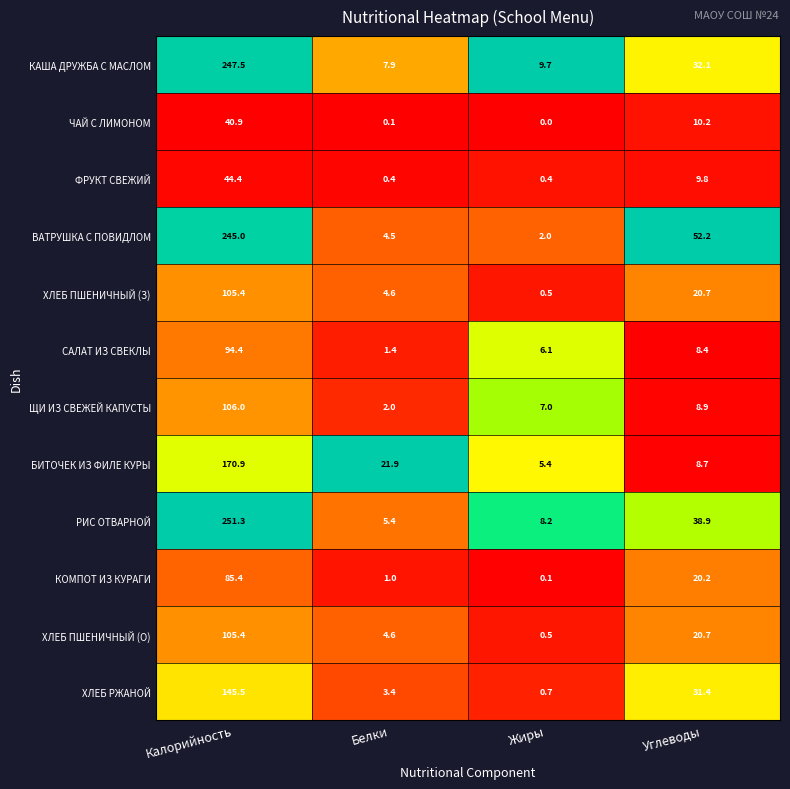

The value of ЩИ ИЗ СВЕЖЕЙ КАПУСТЫ at Жиры is 7.0. True or false?

True